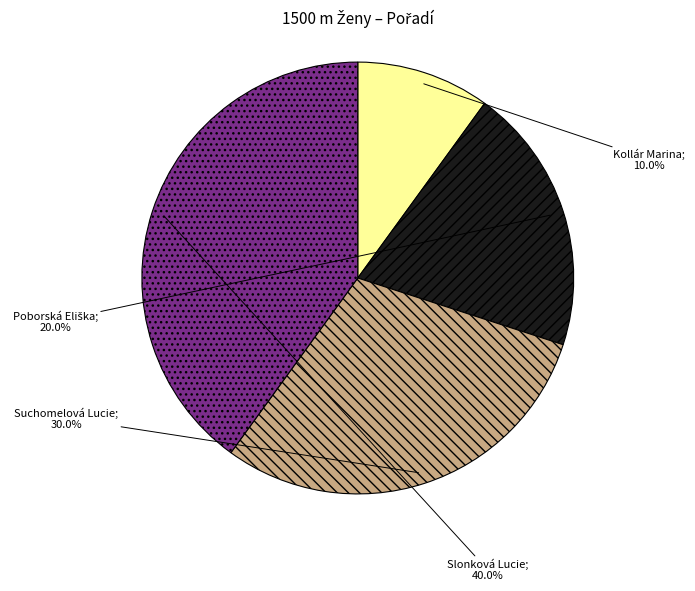

To the nearest percent, what is the average slice percentage?

25%